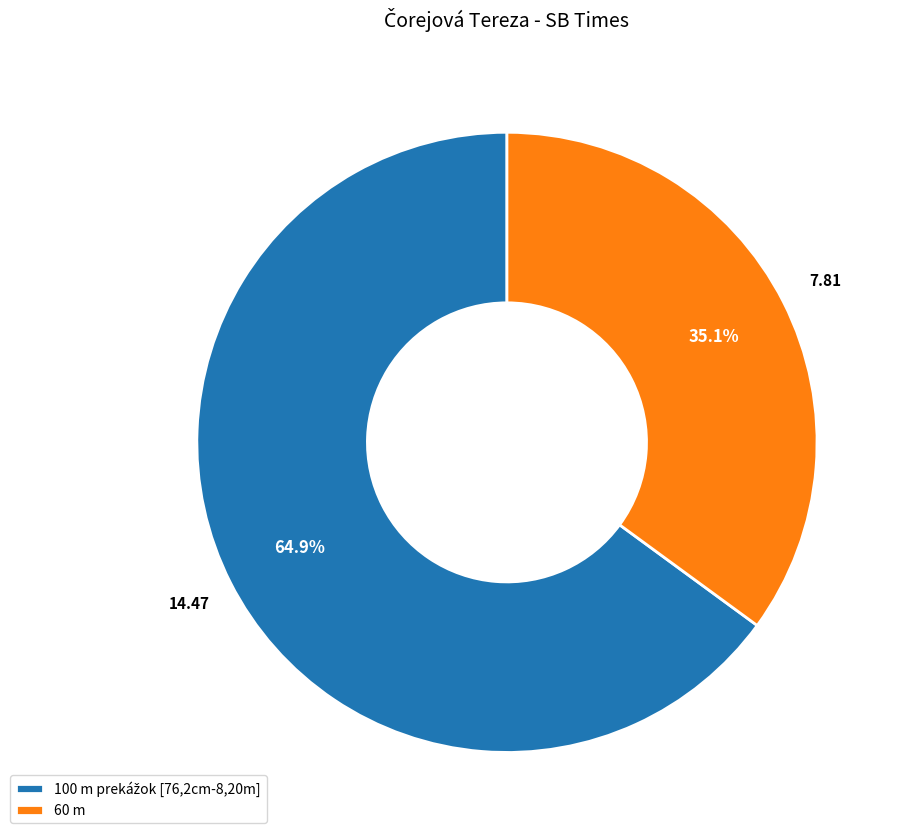

Is 60 m the majority of the pie?

No